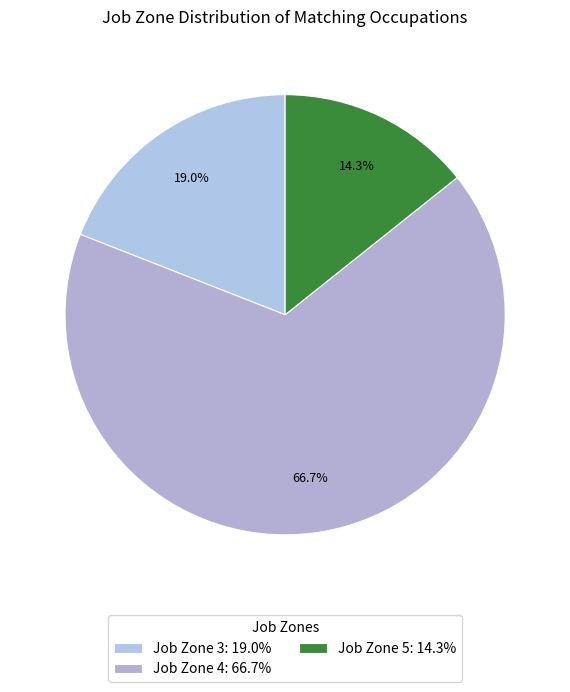

Count the number of slices in the pie.

3